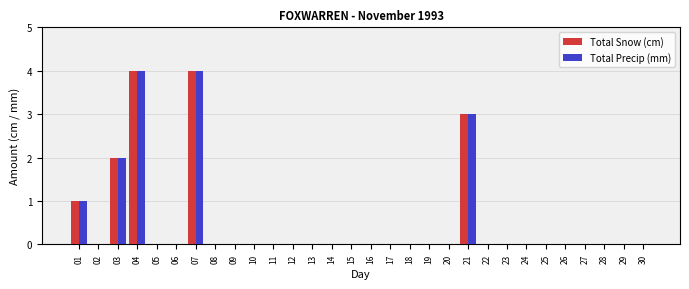

What are all the series names shown in the legend?

Total Snow (cm), Total Precip (mm)